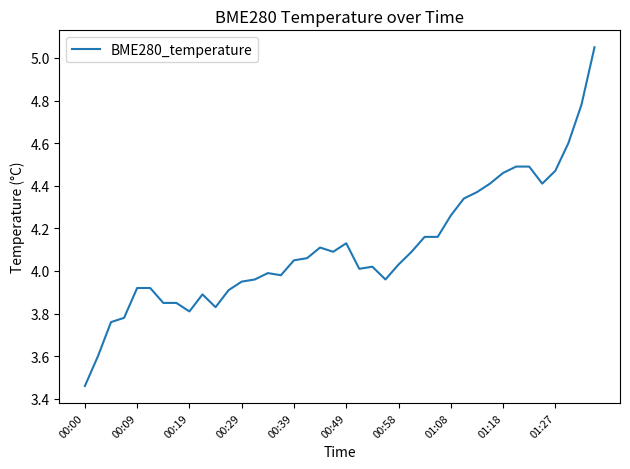

True or false: there are more than 2 points higher than both neighbors.

True